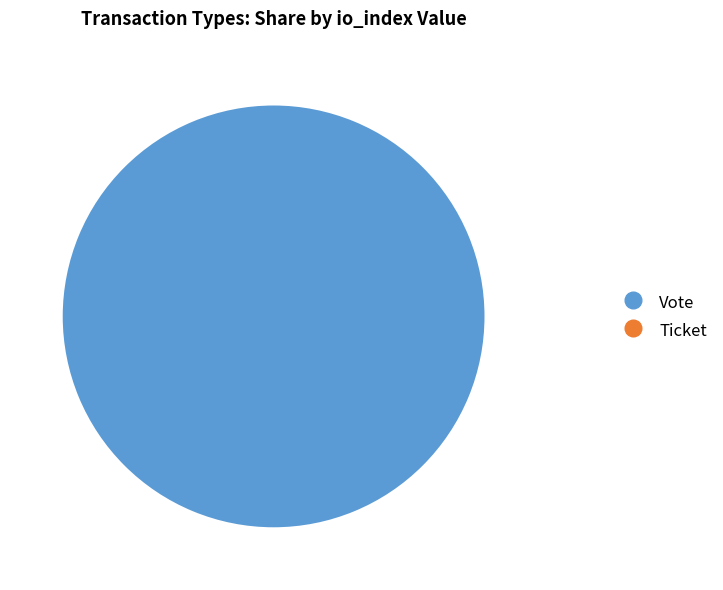

Which category has the biggest portion of the pie?

Vote